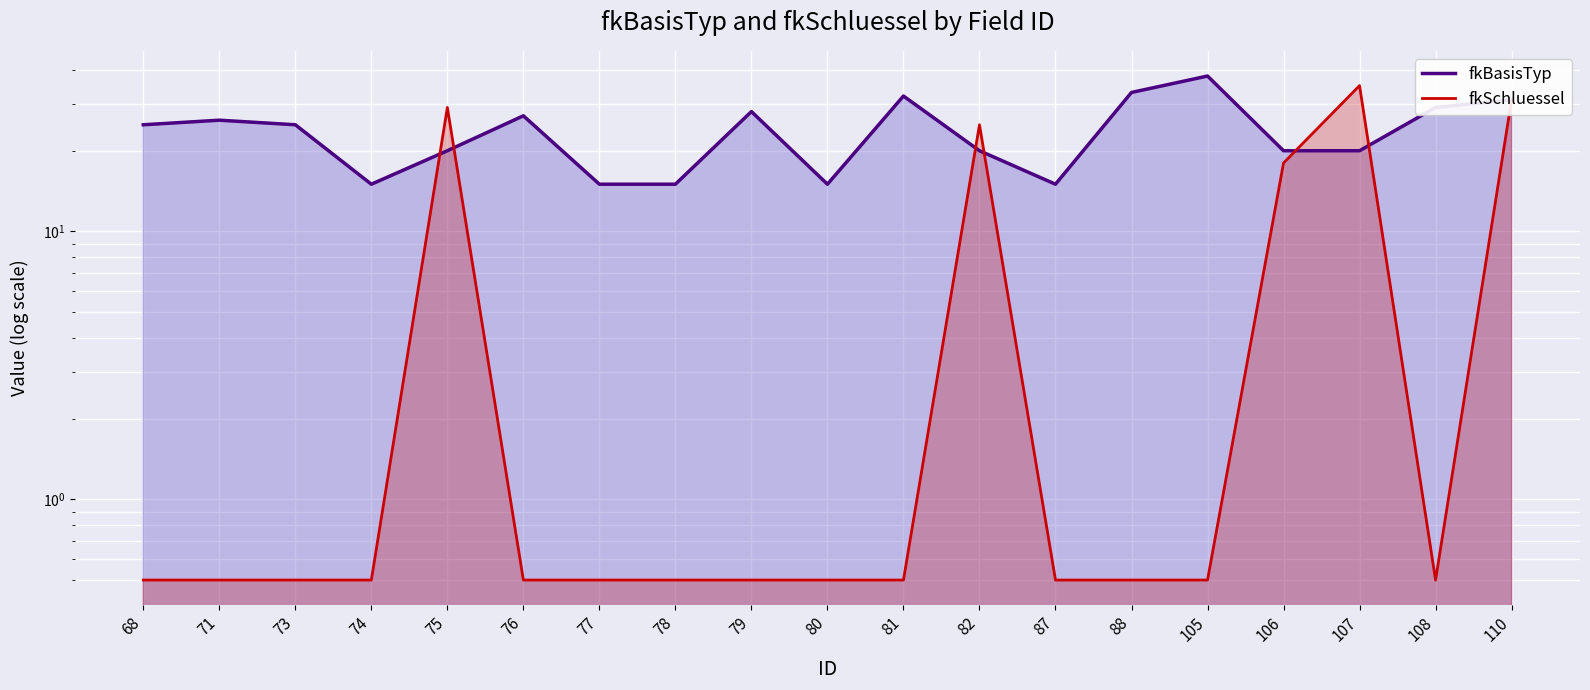

Which category has the highest value in the fkSchluessel series?

107